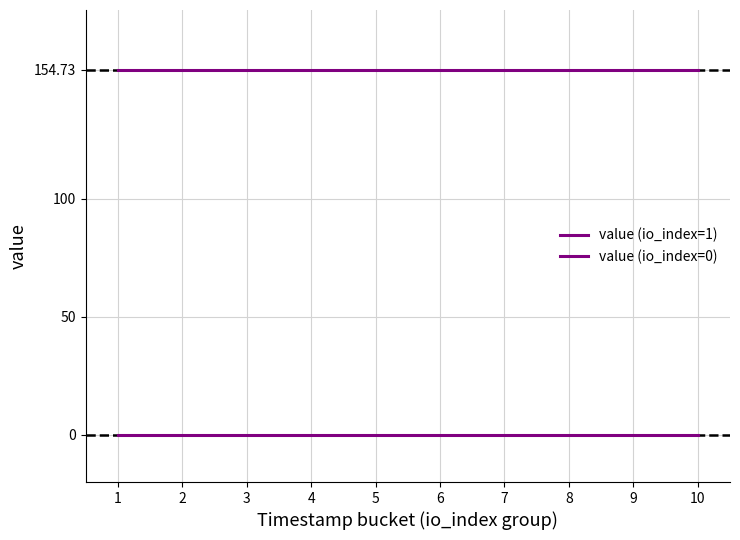

Does the chart have visible grid lines?

Yes